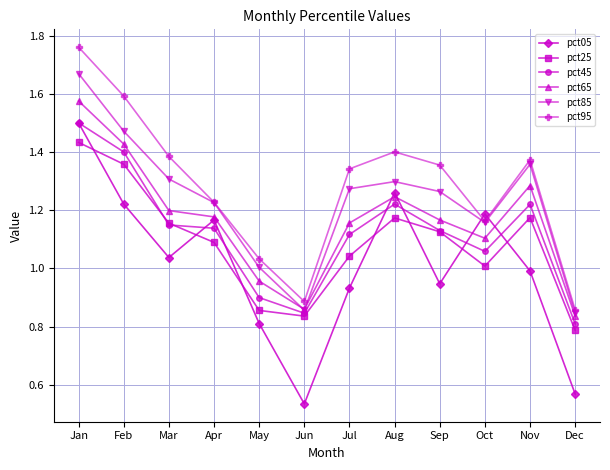

True or false: pct95 and pct45 cross at least once.

False